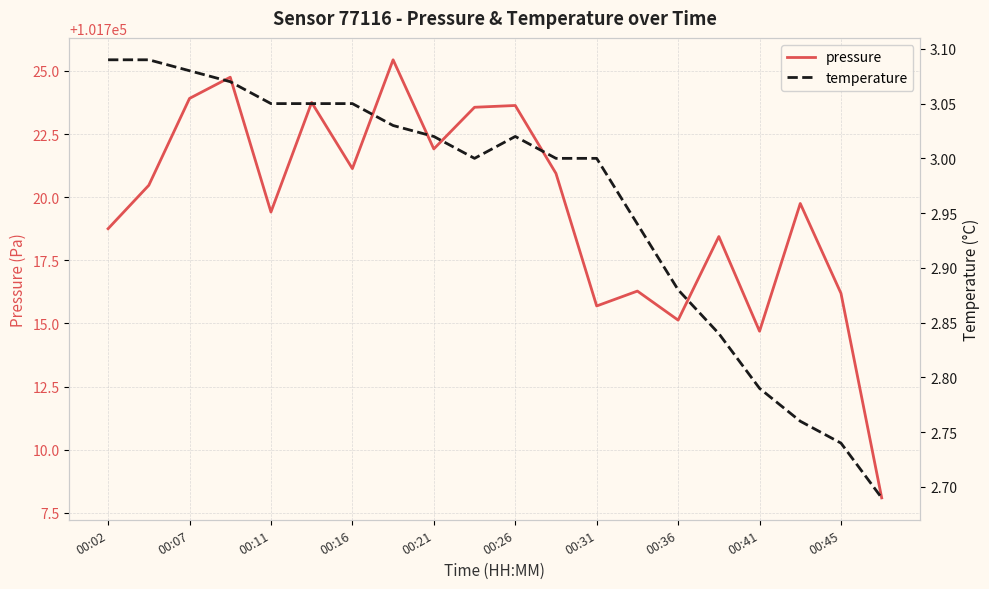

True or false: pressure has a value of 101718.8 at 00:02.

True